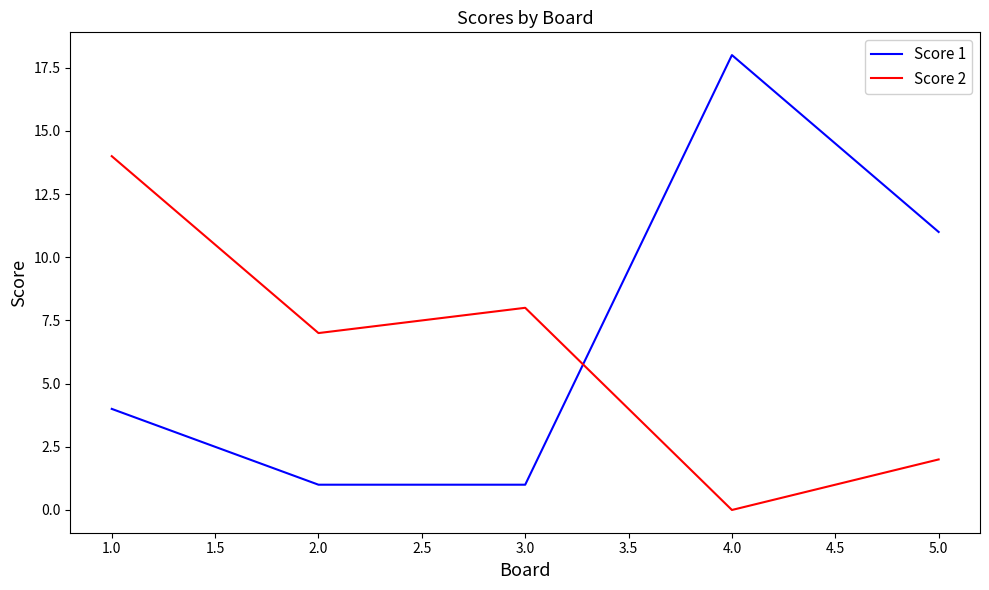

Where do Score 2 and Score 1 first cross each other?

3.0 and 4.0